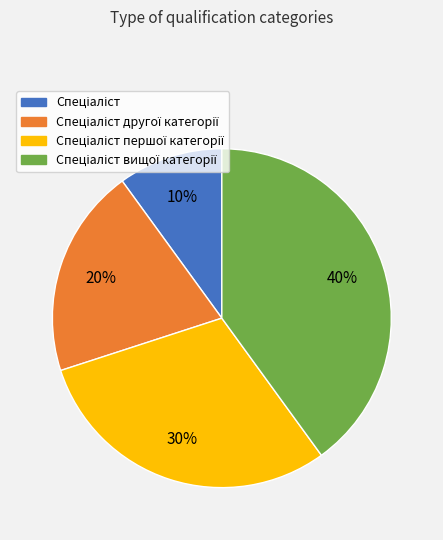

Is there any slice that represents more than half of the pie?

No